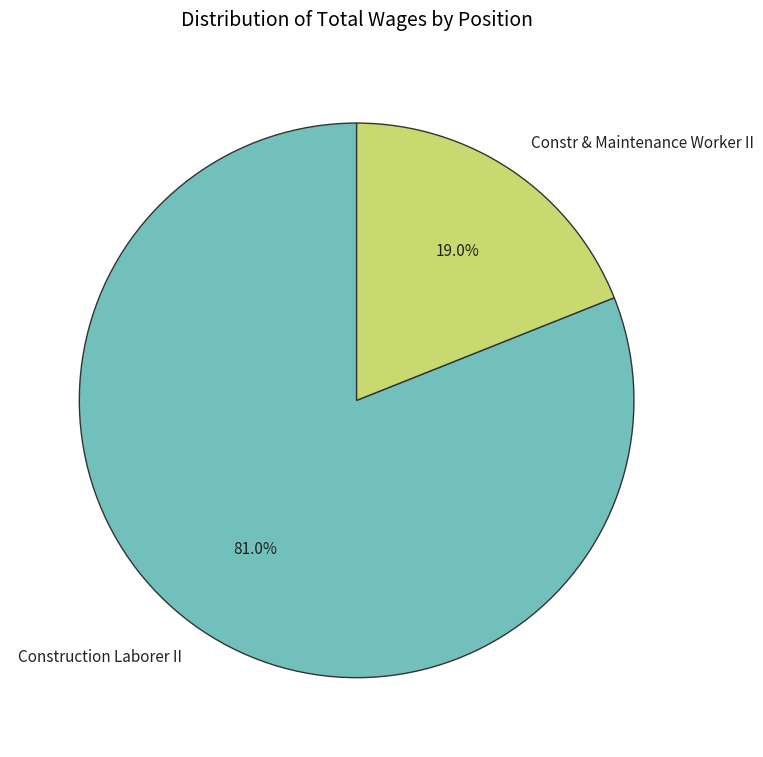

What is the smallest slice in the pie chart?

Constr & Maintenance Worker II